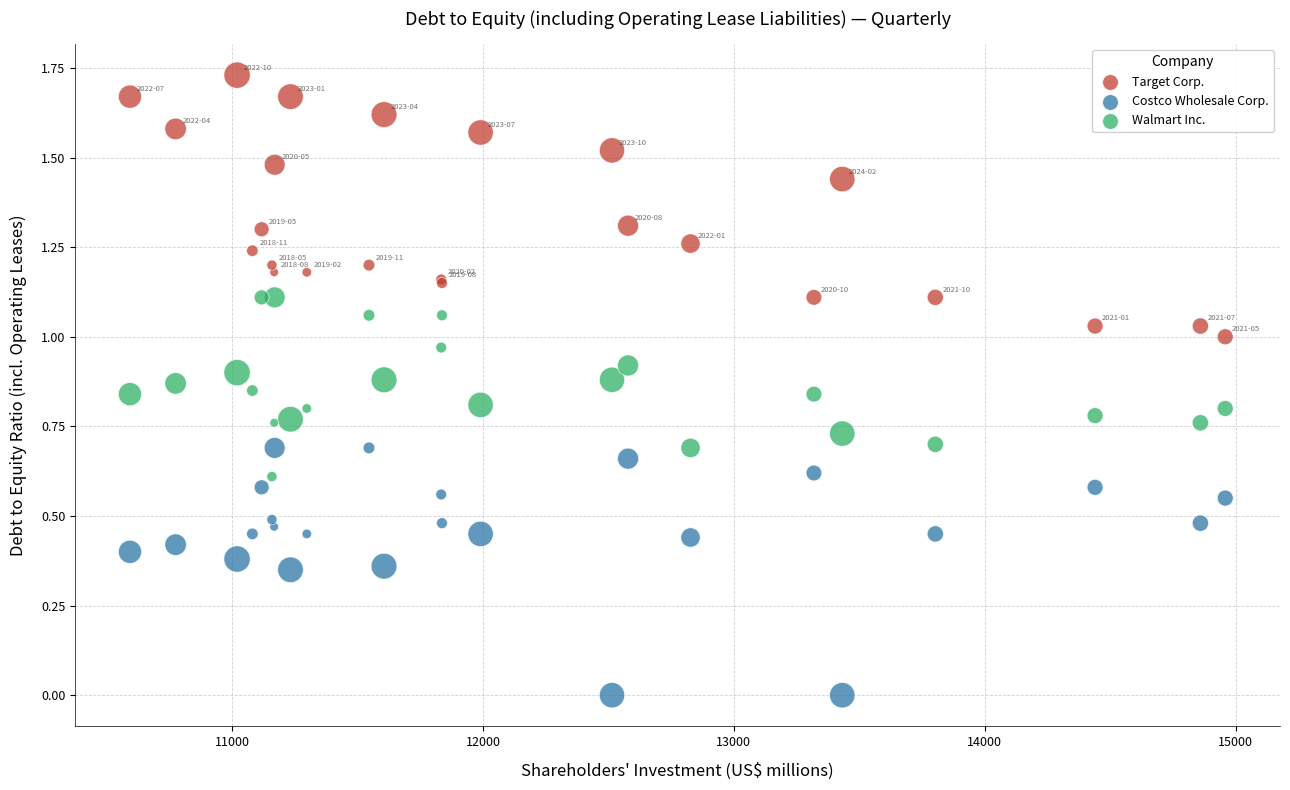

What are all the series names shown in the legend?

Target Corp., Costco Wholesale Corp., Walmart Inc.